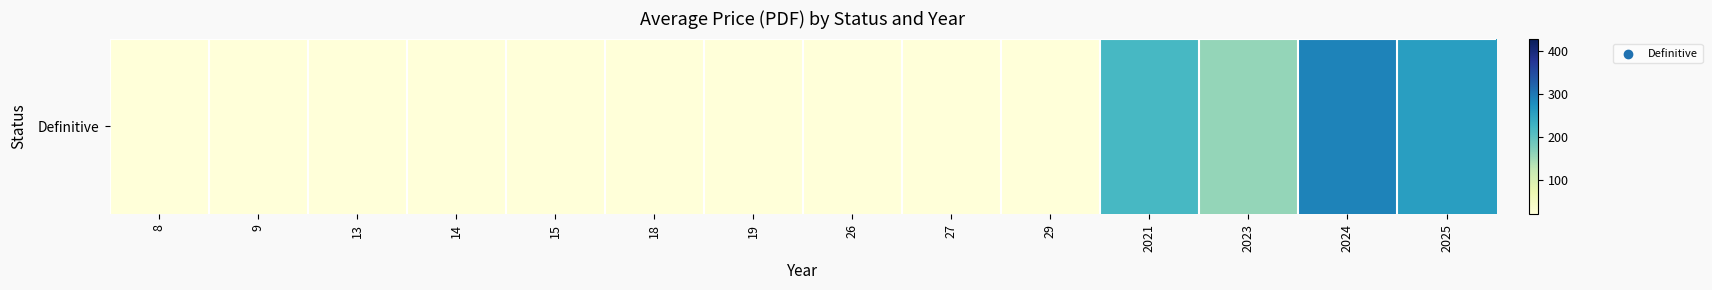

What is the smallest value displayed?

20